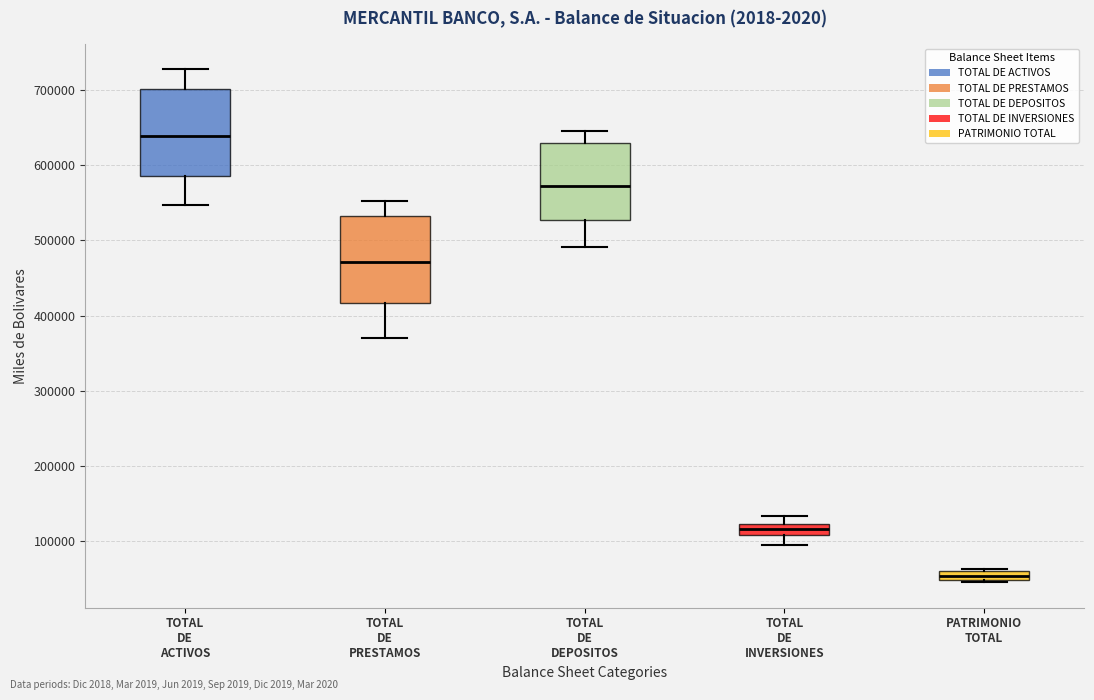

Which box has the lowest median line?

PATRIMONIO TOTAL